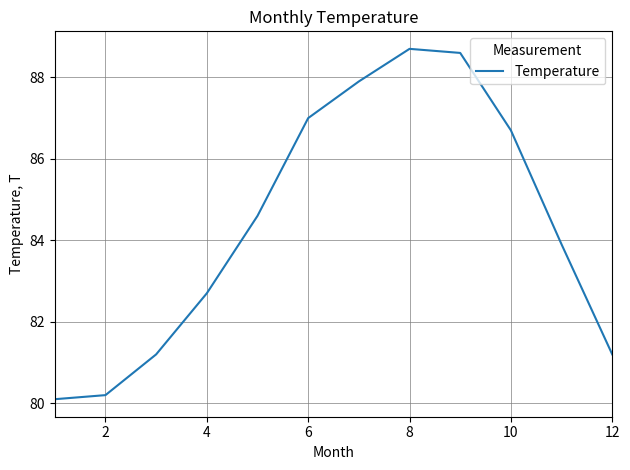

What is the minimum value shown in the chart?

80.1